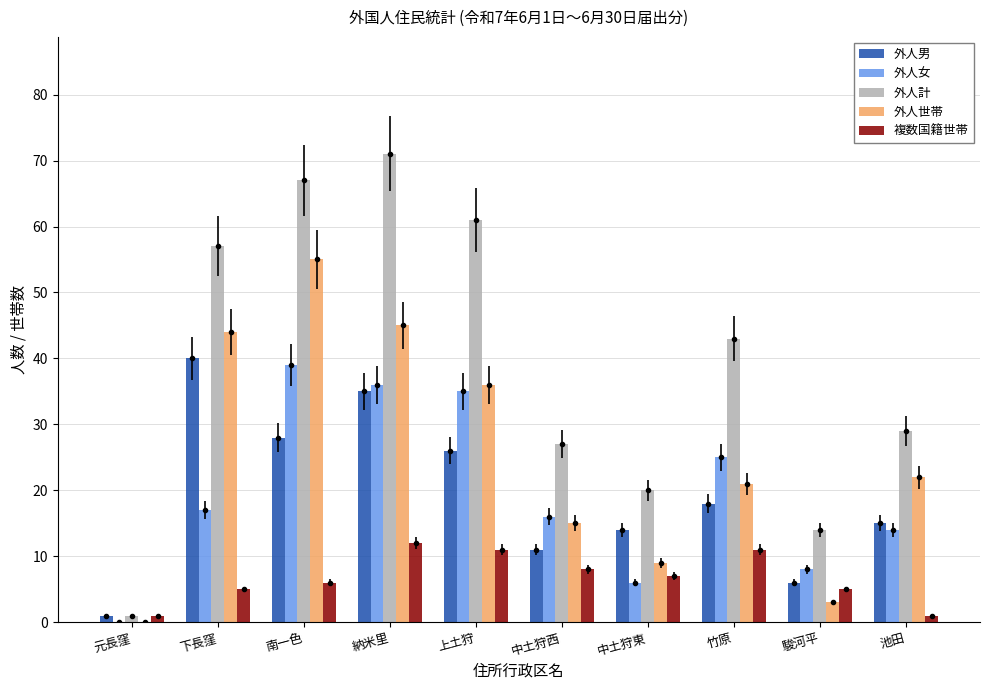

Which series has the largest total across all categories?

外人計